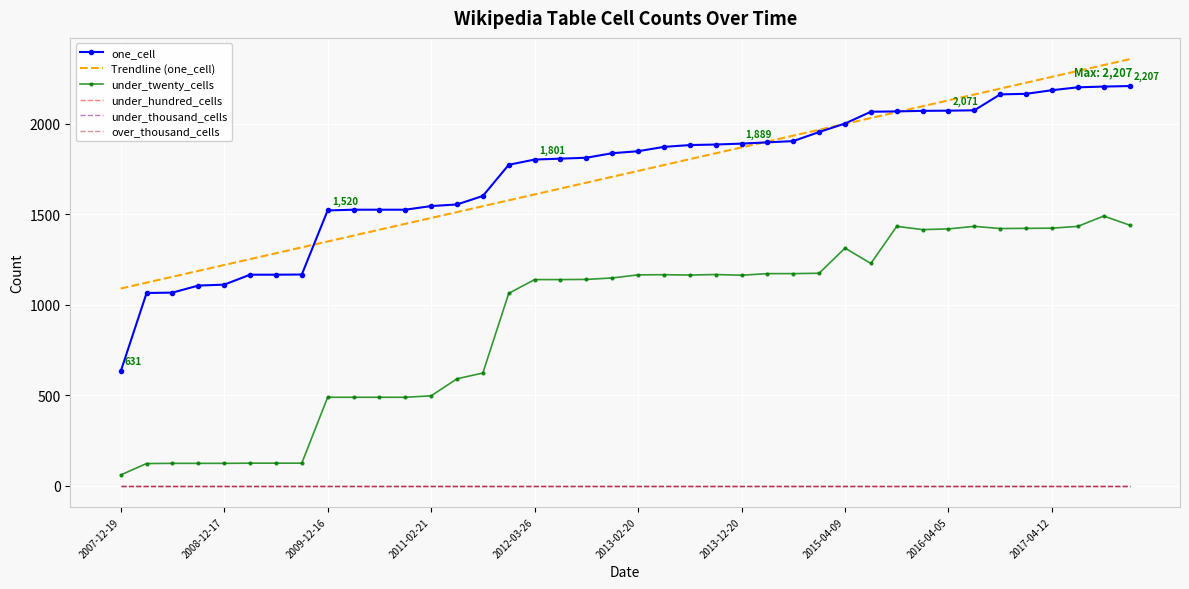

What are all the series names shown in the legend?

one_cell, Trendline (one_cell), under_twenty_cells, under_hundred_cells, under_thousand_cells, over_thousand_cells